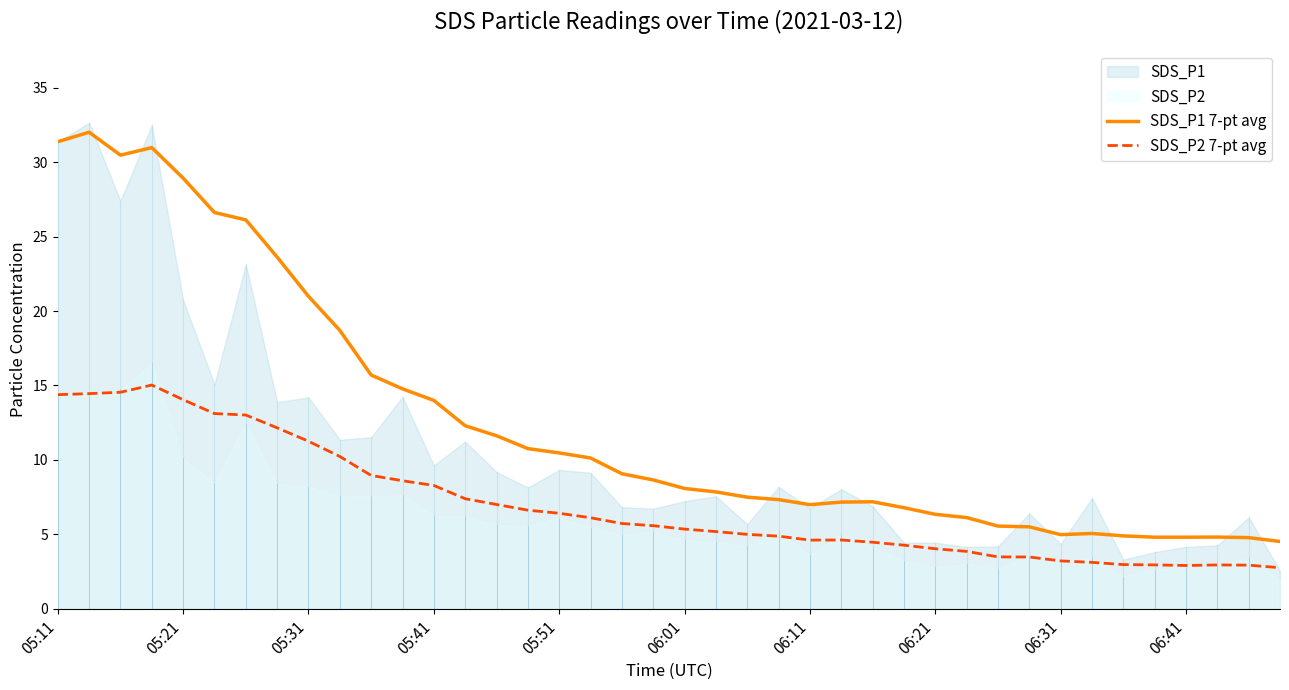

What is the highest value of the SDS_P2 7-pt avg series?

15.0